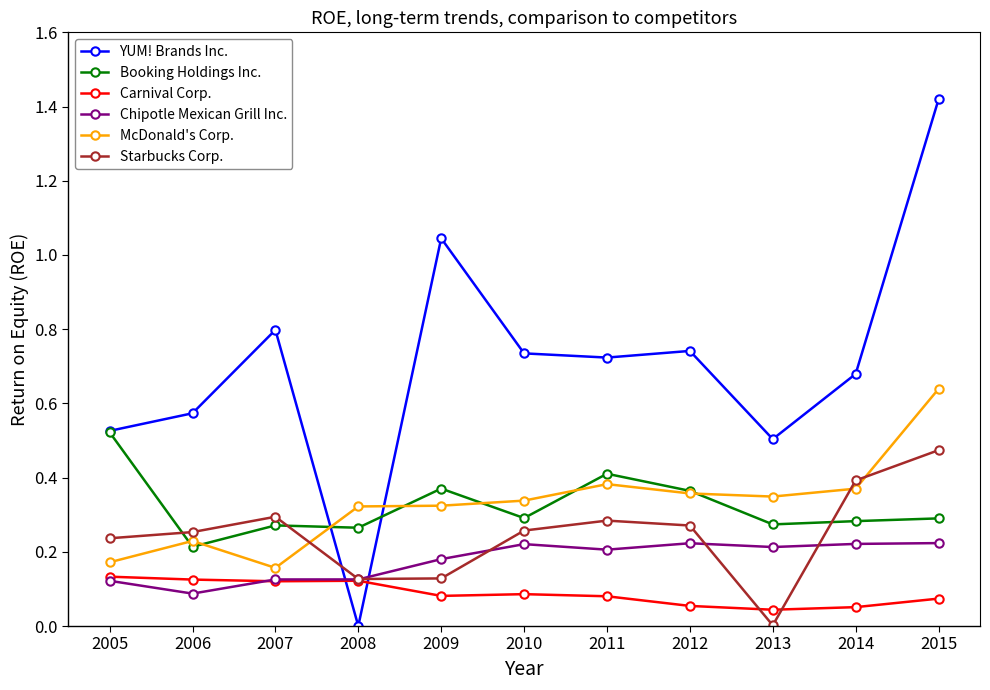

Is this an area chart (filled region under the line)?

No